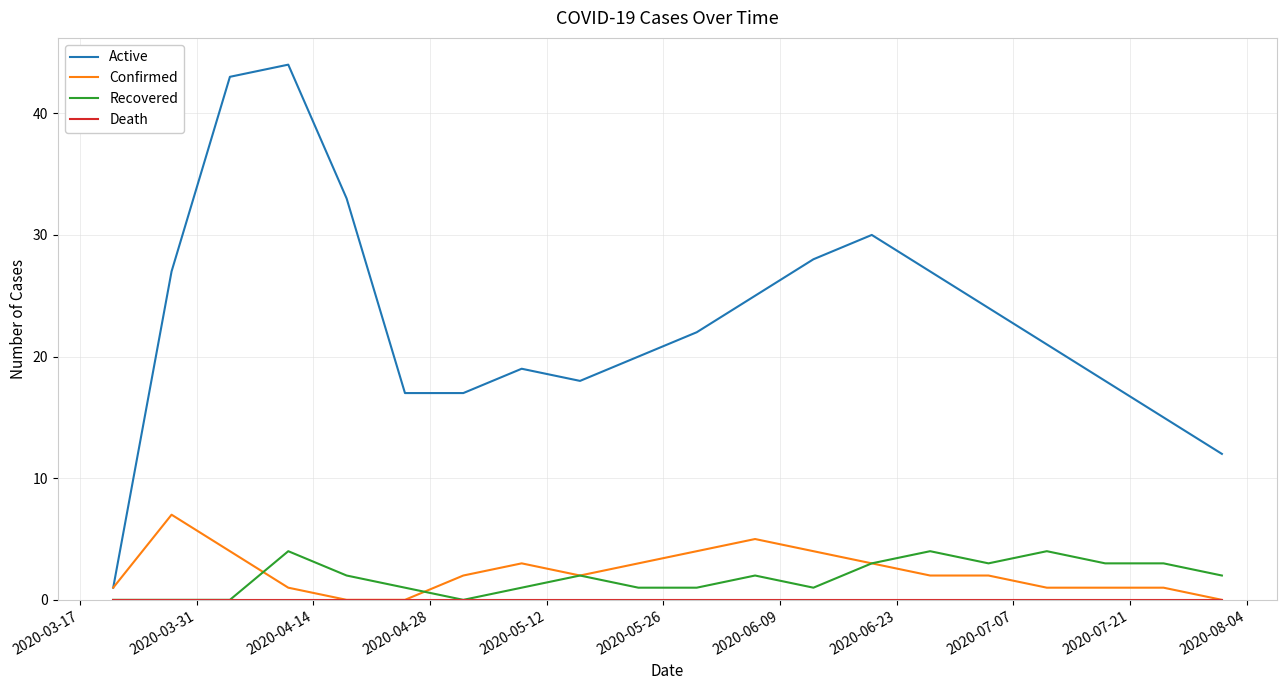

True or false: Recovered and Active cross at least once.

False